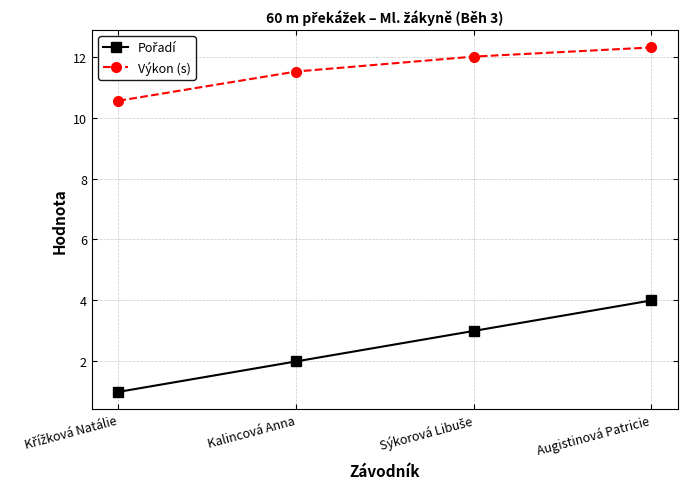

What is the label of the 2nd point from the left?

Kalincová Anna